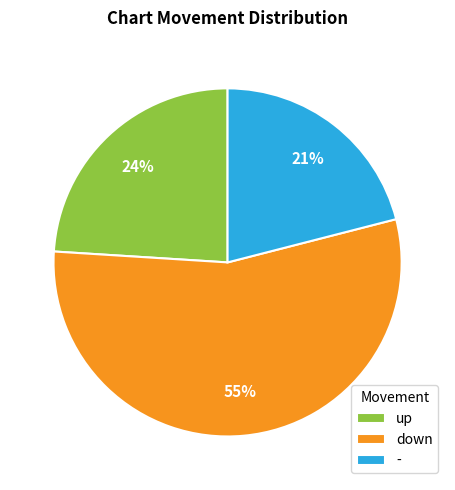

To the nearest percent, what is the difference between the down and - slice percentages?

34%